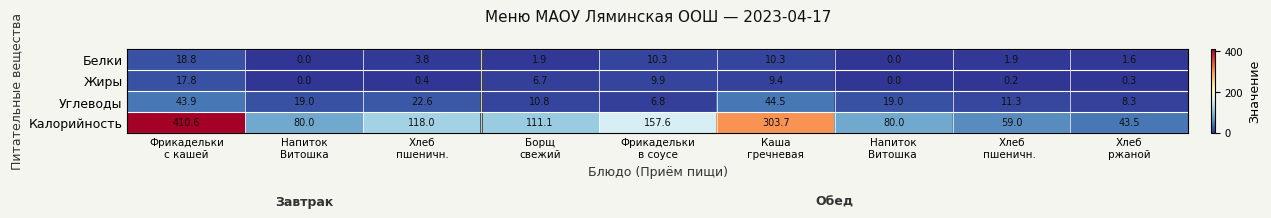

List the series in order of their peak value, lowest first.

Жиры, Белки, Углеводы, Калорийность